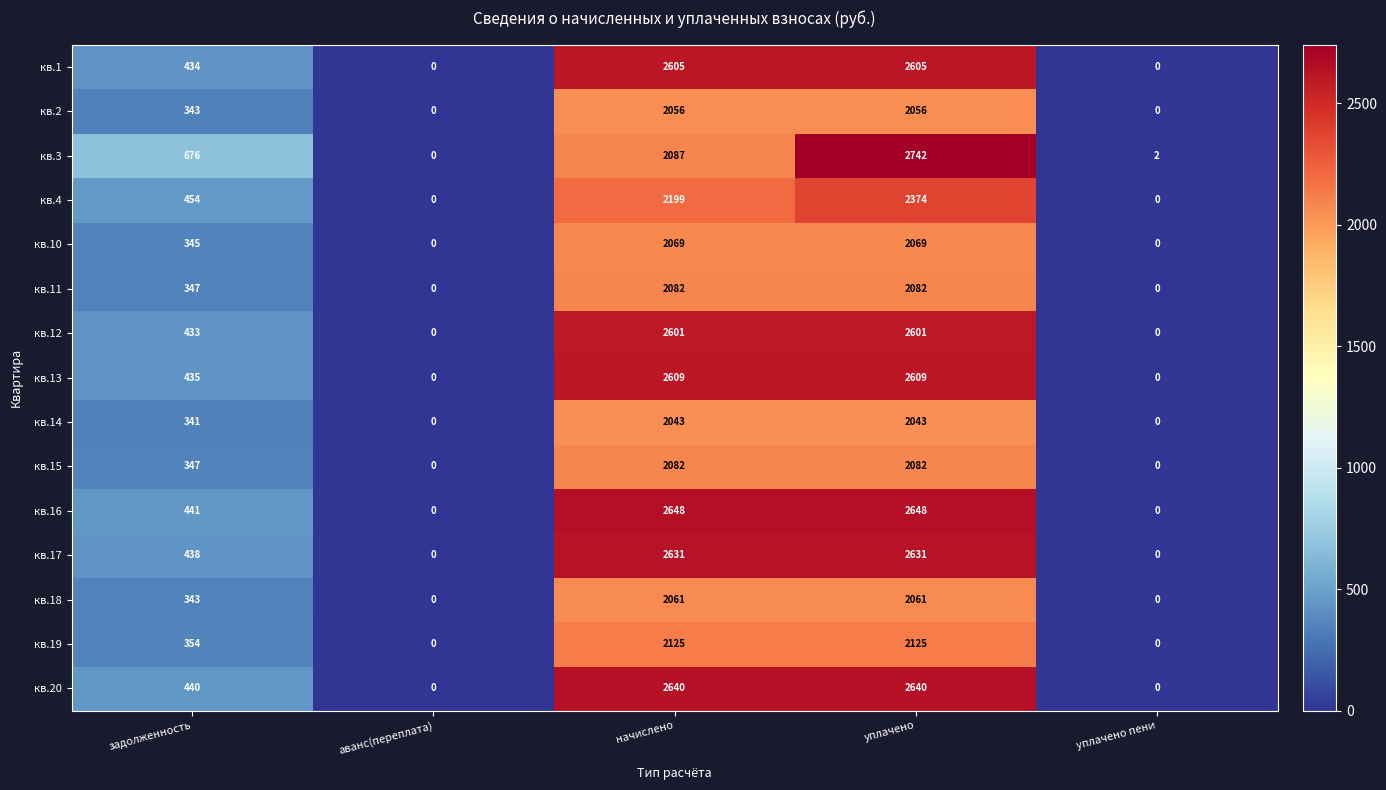

How many values in the кв.10 series are below 345?

2